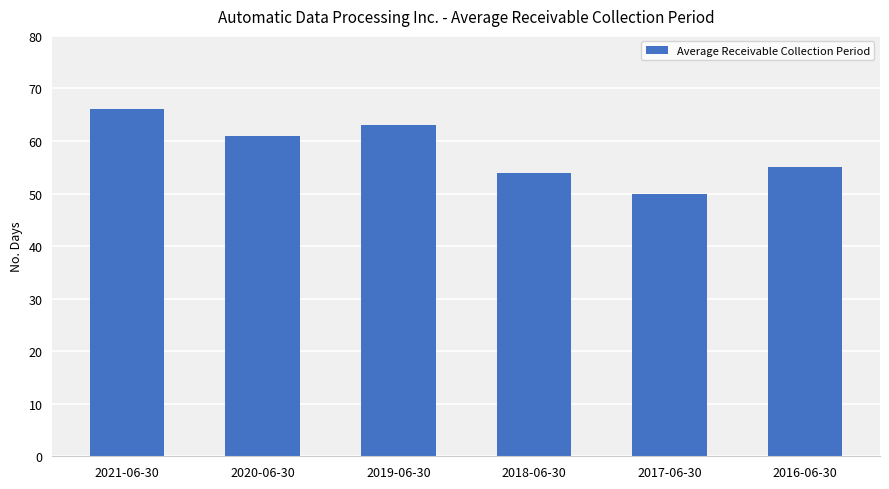

Between 2021-06-30 and 2016-06-30, which is larger?

2021-06-30